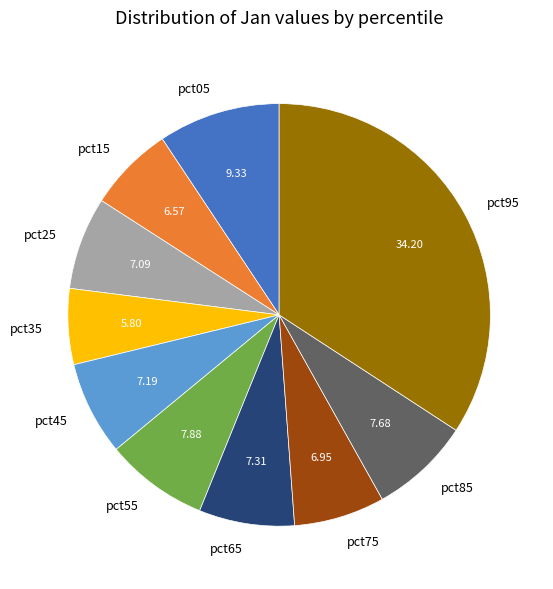

Does pct25 account for over 50% of the chart?

No